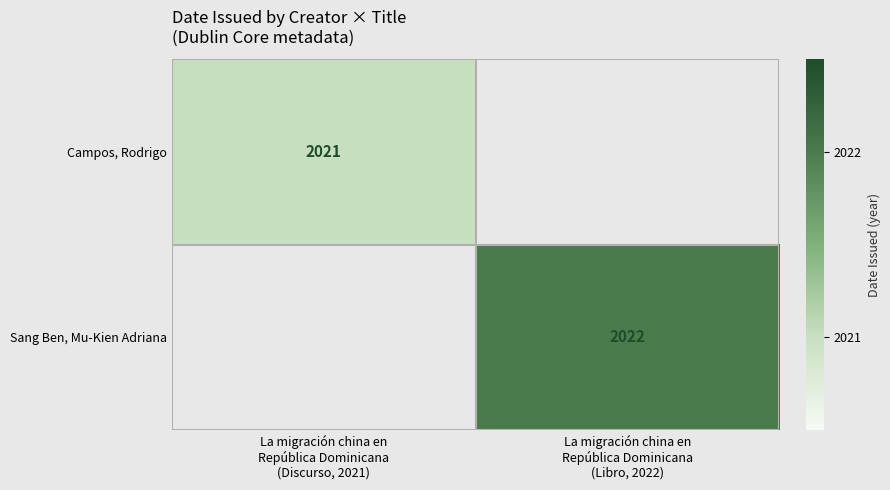

At which label does Sang Ben, Mu-Kien Adriana reach its peak?

La migración china en República Dominicana (Discurso, 2021)